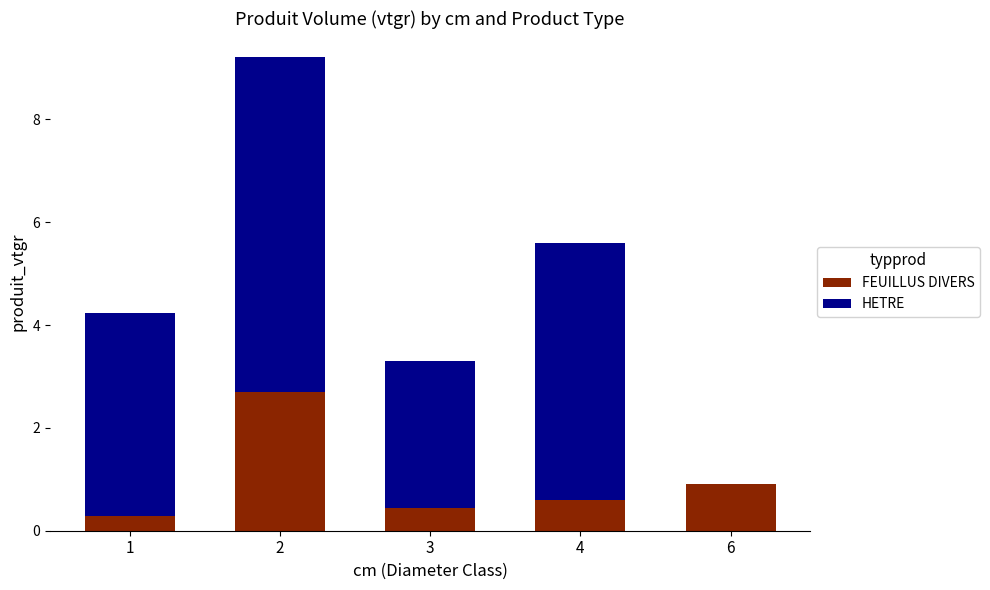

The value of FEUILLUS DIVERS at 6 is 0.9. True or false?

True